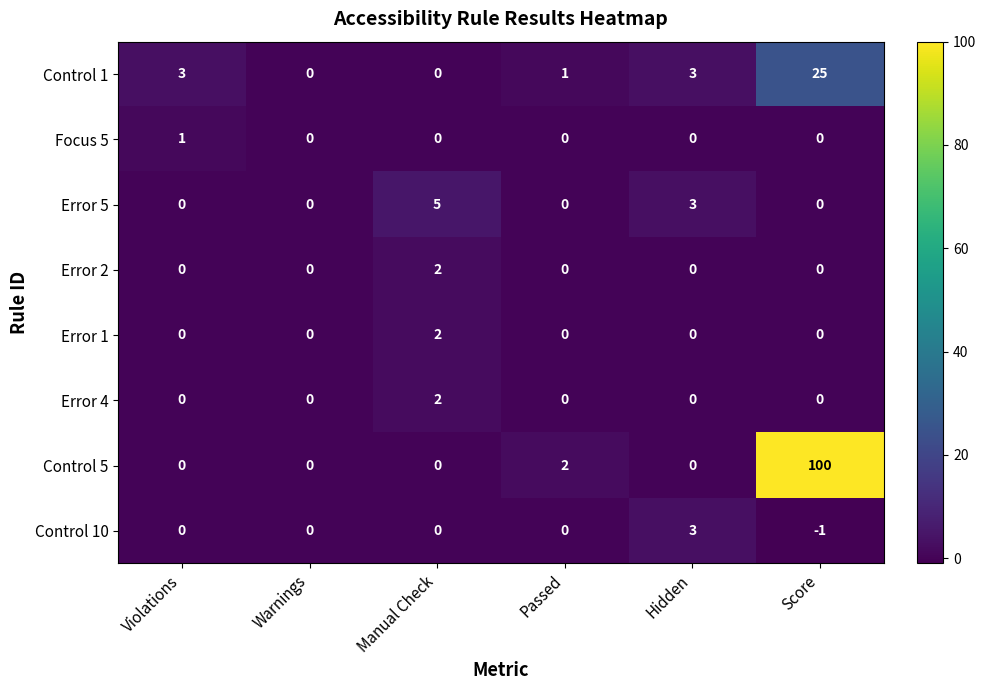

What is the total value across all series at Hidden?

9